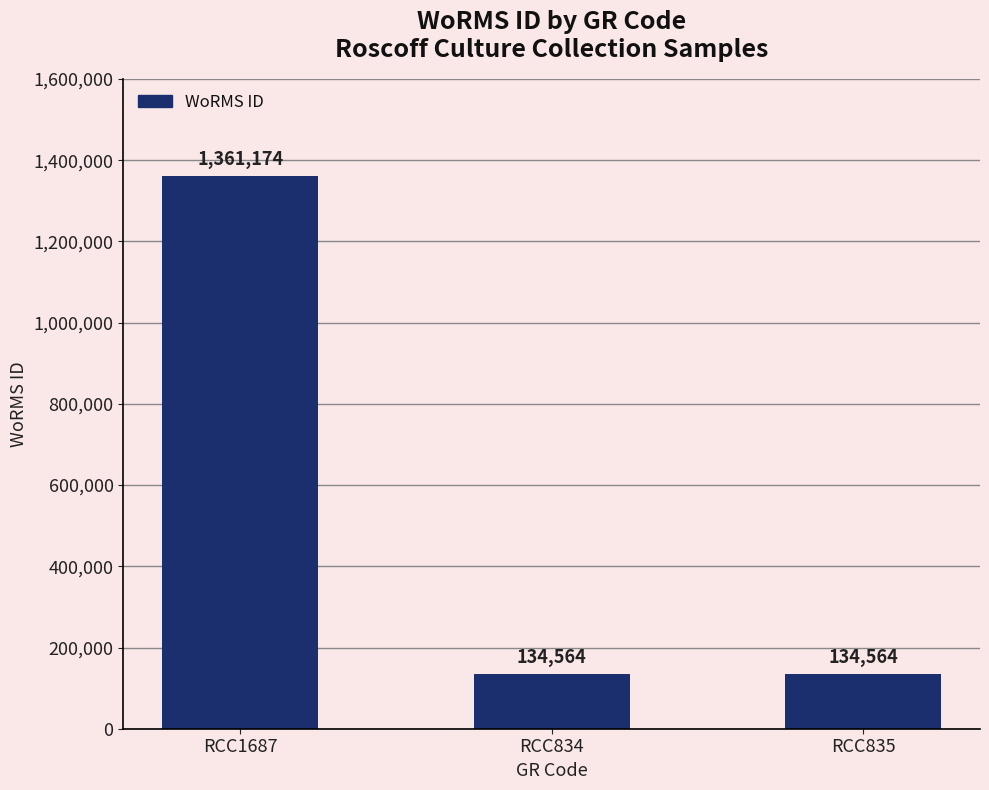

What is the label of the 1st bar from the right?

RCC835